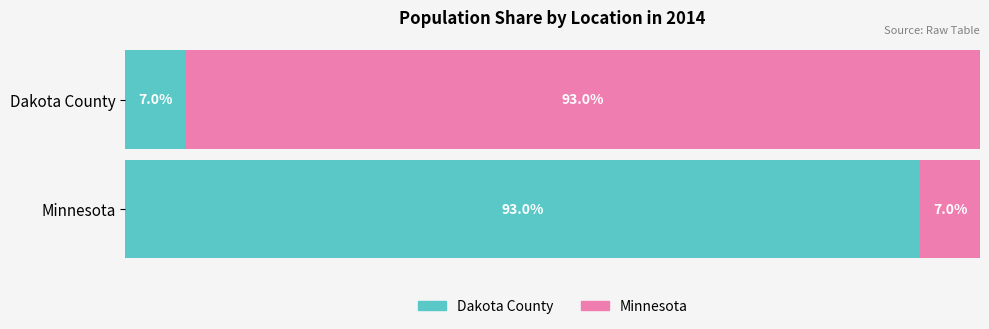

Rank the series at Dakota County from lowest to highest value.

Dakota County, Minnesota